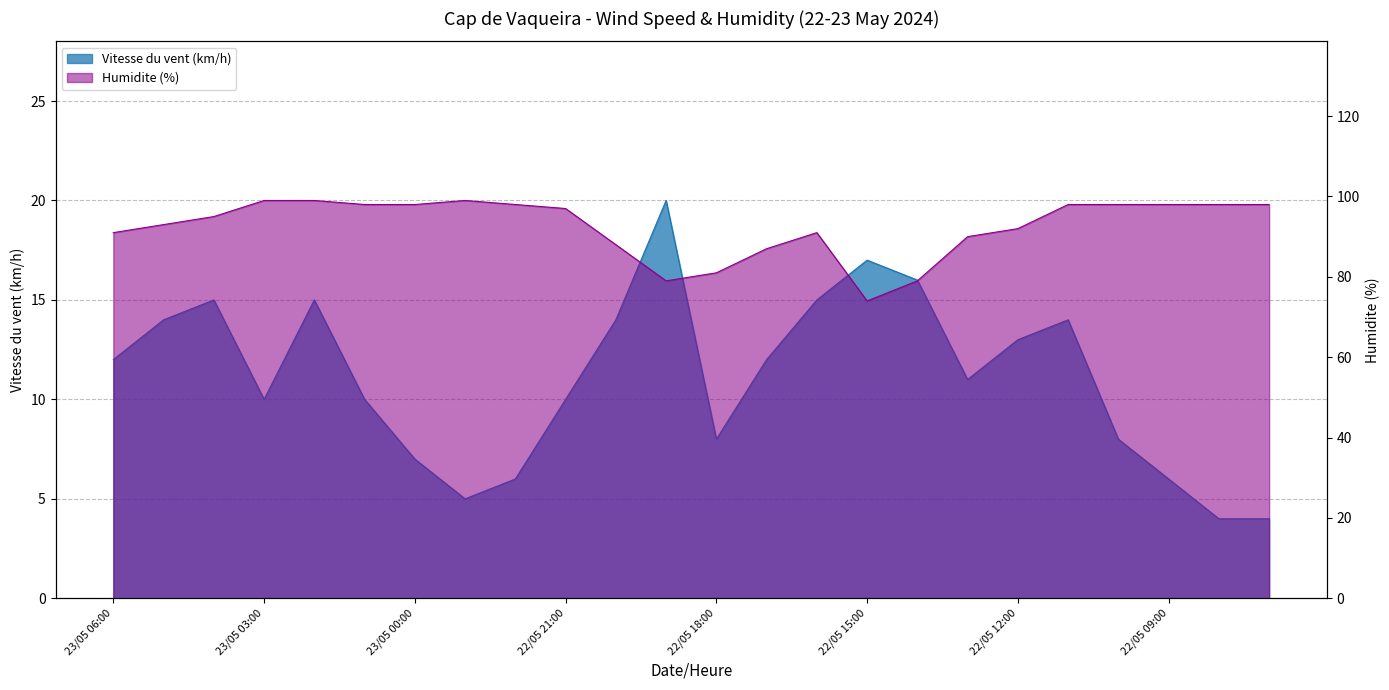

Between 22/05 20:00 and 22/05 14:00, which series saw the biggest shift?

Humidite (%)